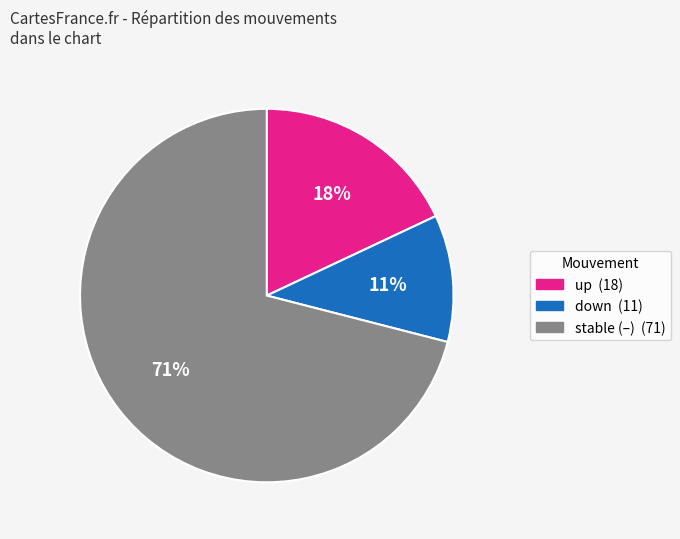

Is there any slice that represents more than half of the pie?

Yes